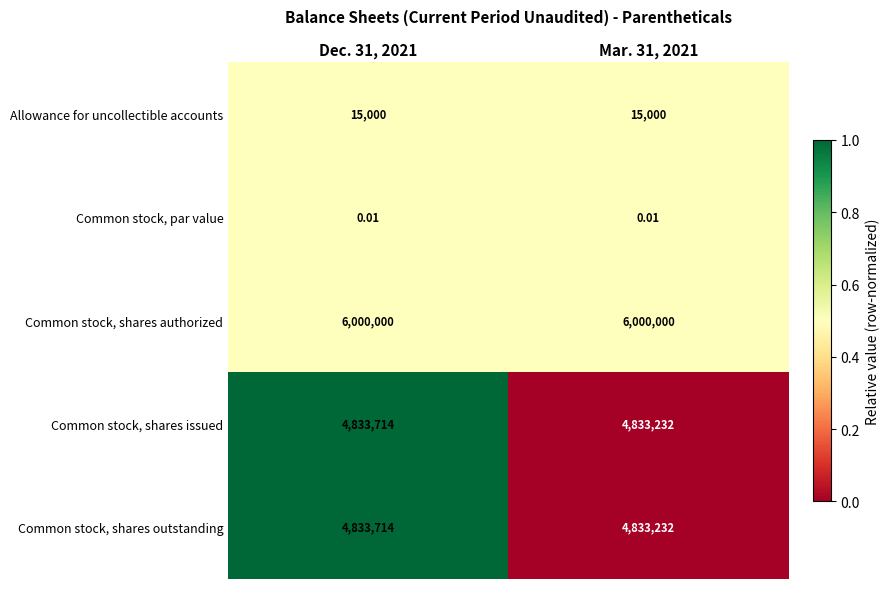

Is the value of Common stock, shares outstanding at Mar. 31, 2021 greater than the value of Common stock, shares authorized at Mar. 31, 2021?

No